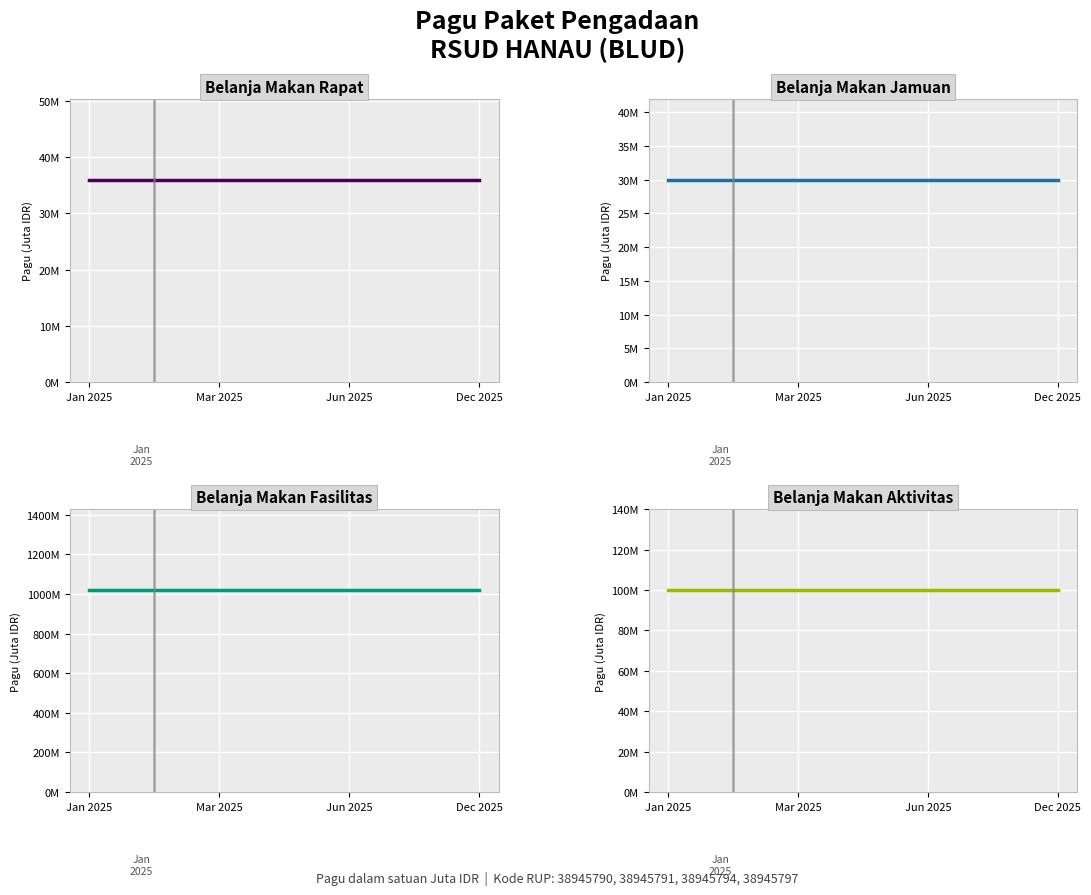

What is the value of the Belanja Makan Jamuan point at the 3rd from the left?

30